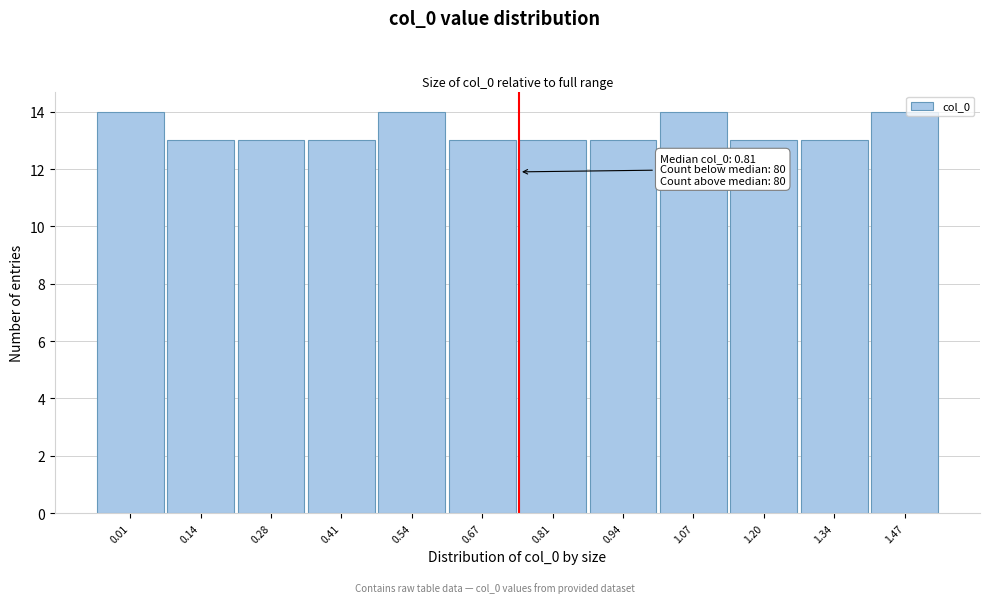

Reading left to right, transcribe all the data shown in this chart.

14	13	13	13	14	13	13	13	14	13	13	14